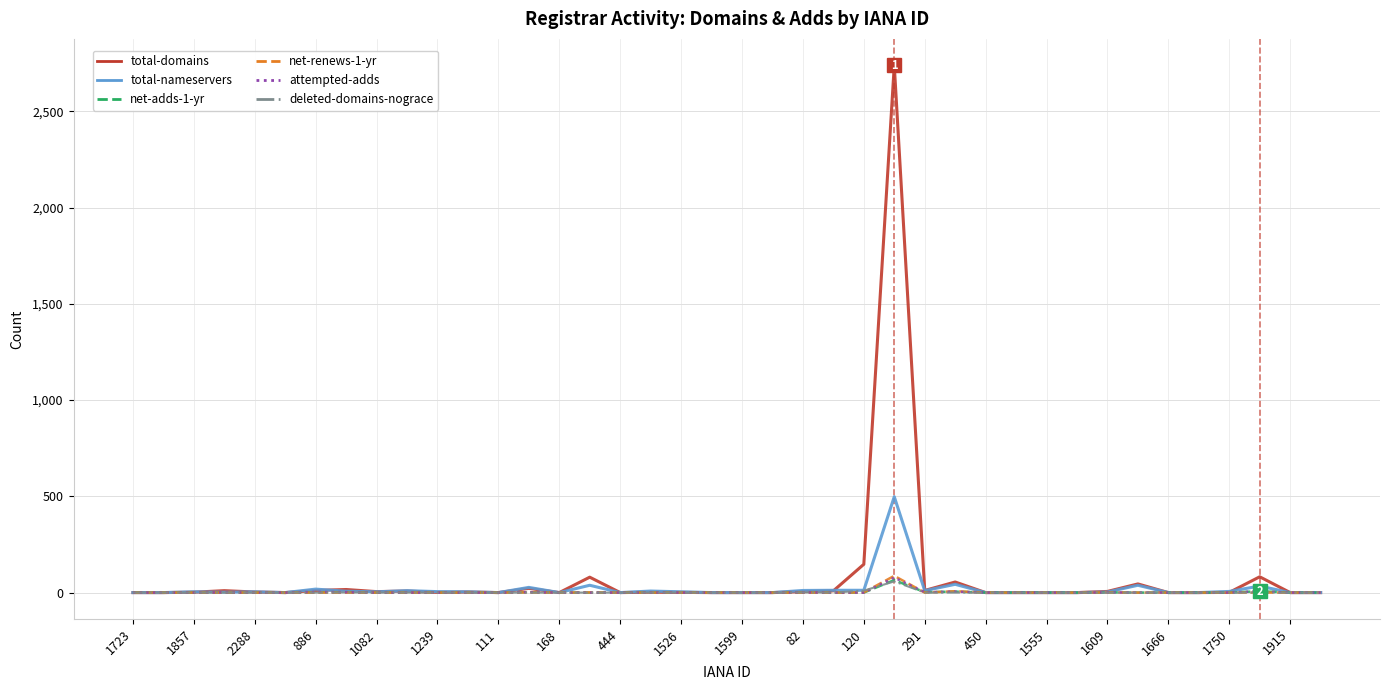

At how many categories does at least one series exceed 1862?

1